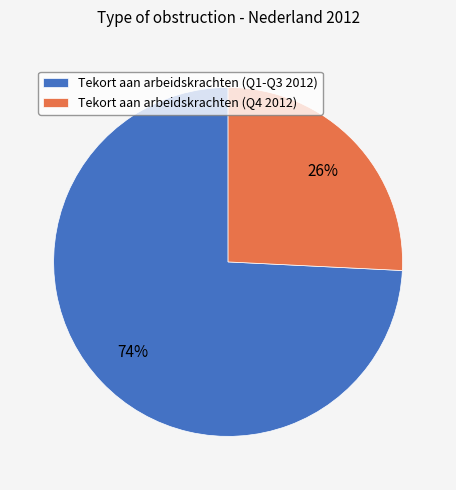

Which has a higher value, Tekort aan arbeidskrachten (Q1-Q3 2012) or Tekort aan arbeidskrachten (Q4 2012)?

Tekort aan arbeidskrachten (Q1-Q3 2012)